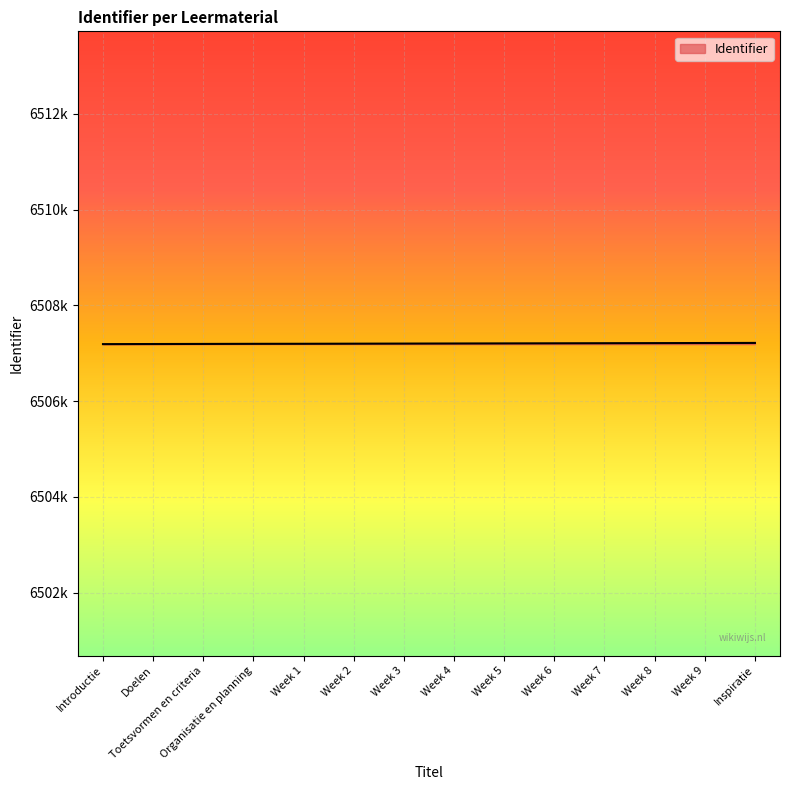

Does the chart display data point markers on the line(s)?

No